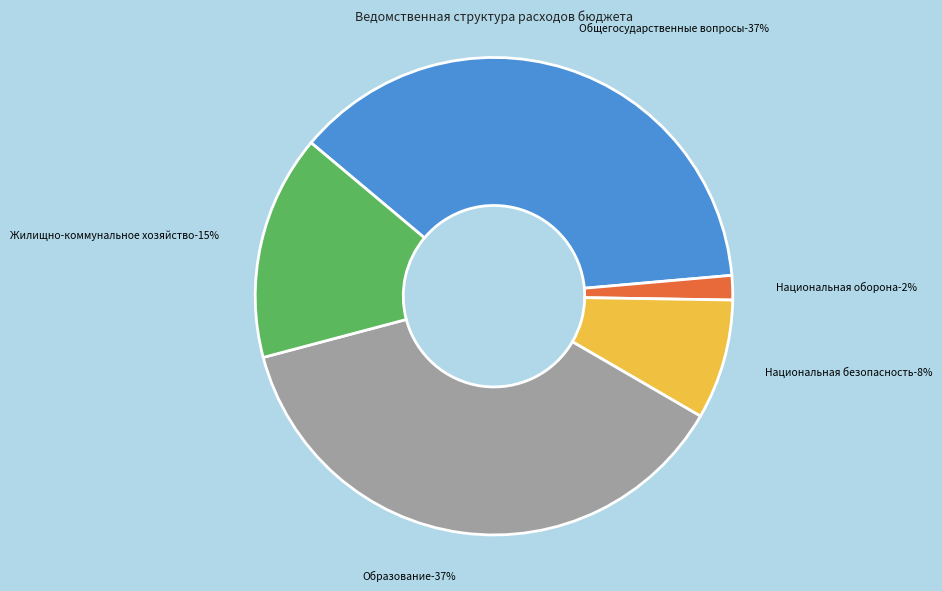

How many segments does this pie chart have?

5